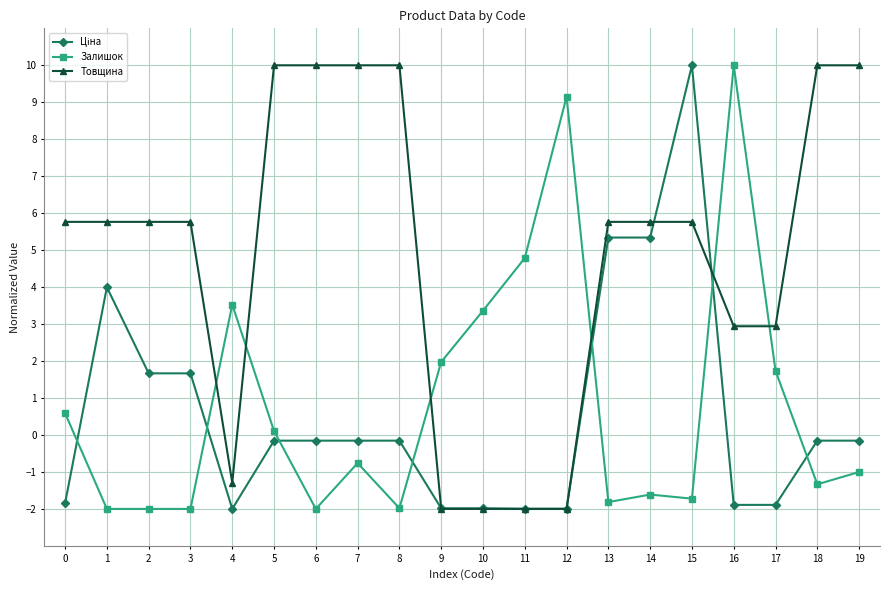

Which series has the largest total across all categories?

Товщина